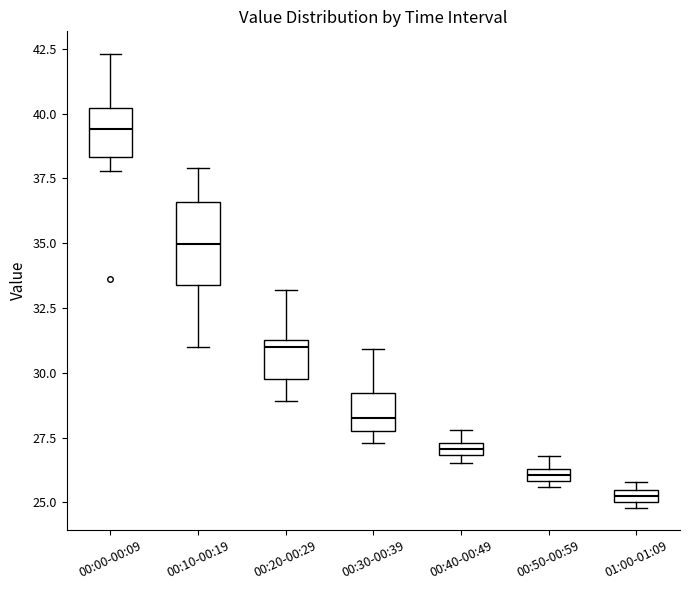

Comparing the boxes themselves (not the whiskers), which one is the tallest?

00:10-00:19